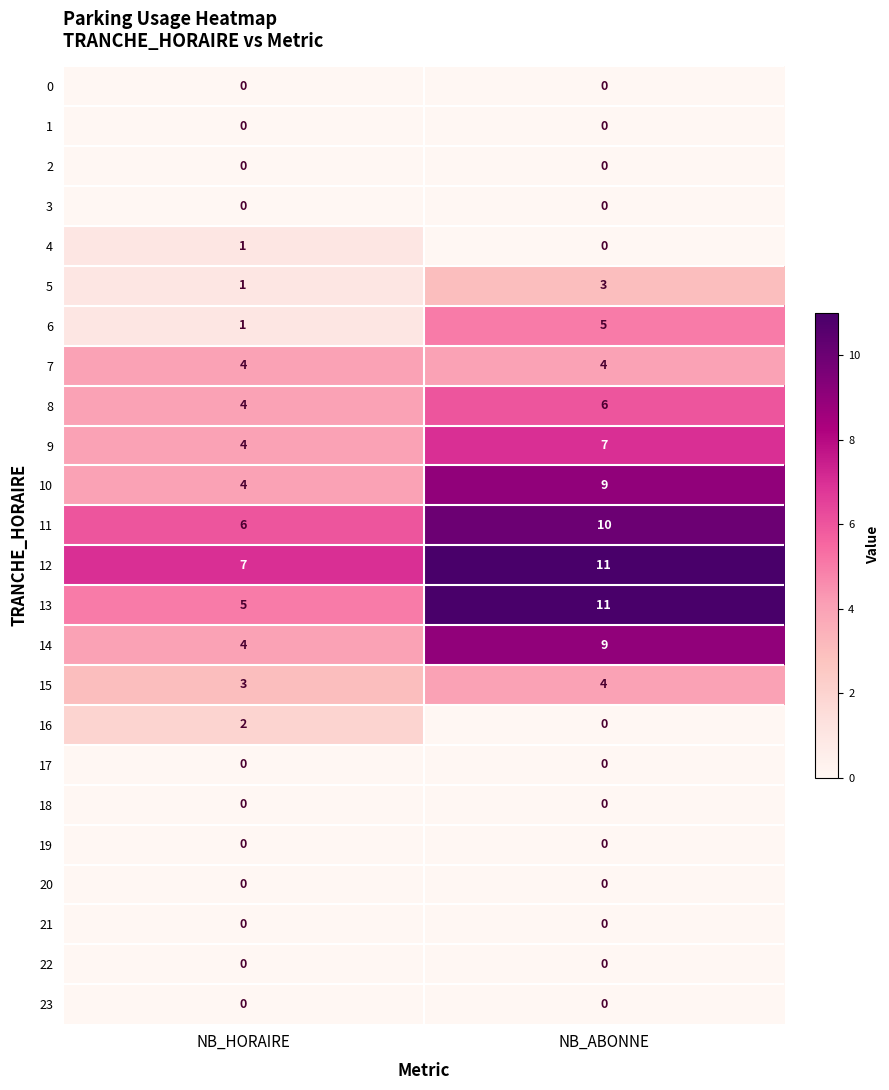

Which series changed the most between NB_HORAIRE and NB_ABONNE?

13